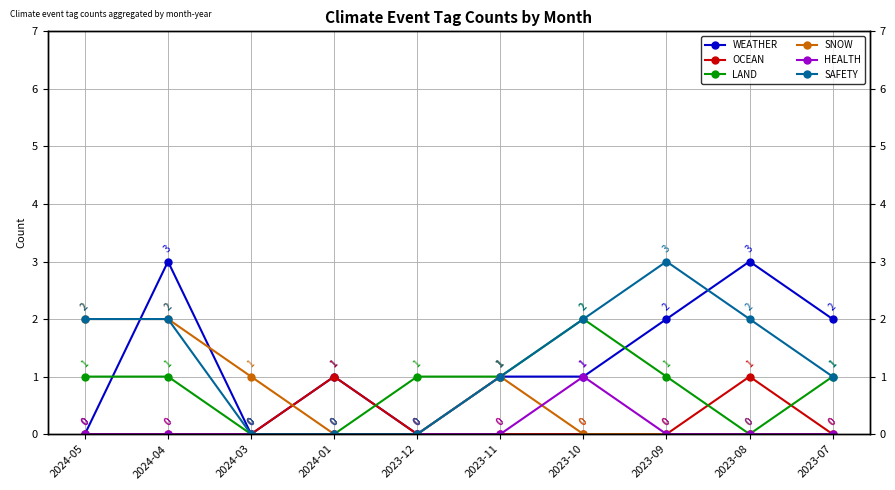

Where do LAND and OCEAN first cross each other?

2024-01 and 2023-12